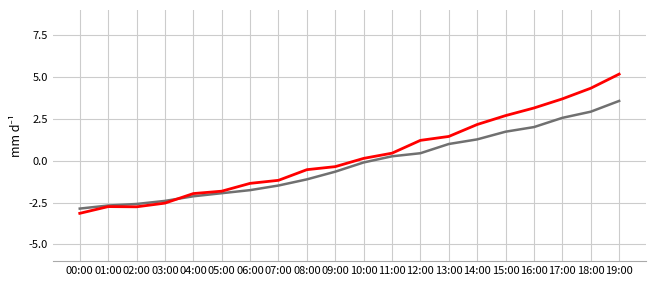

Which category has the highest value across all series?

19:00